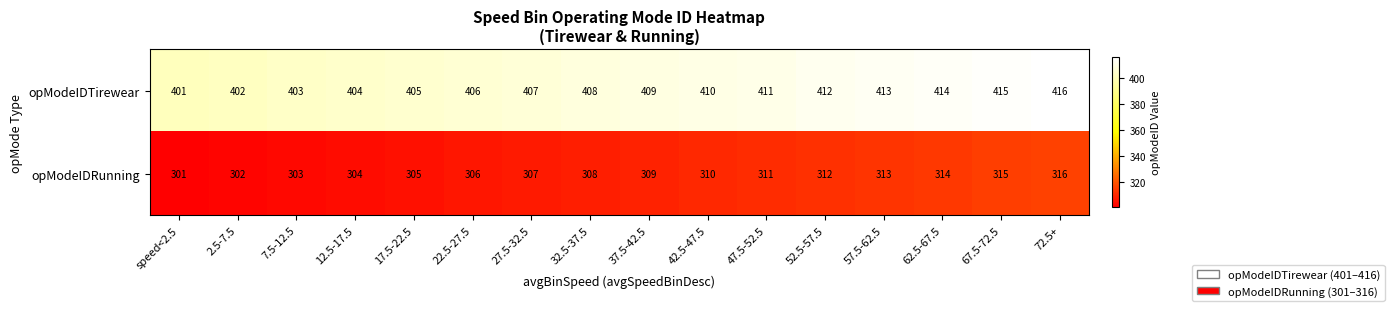

What is the greatest value displayed?

416